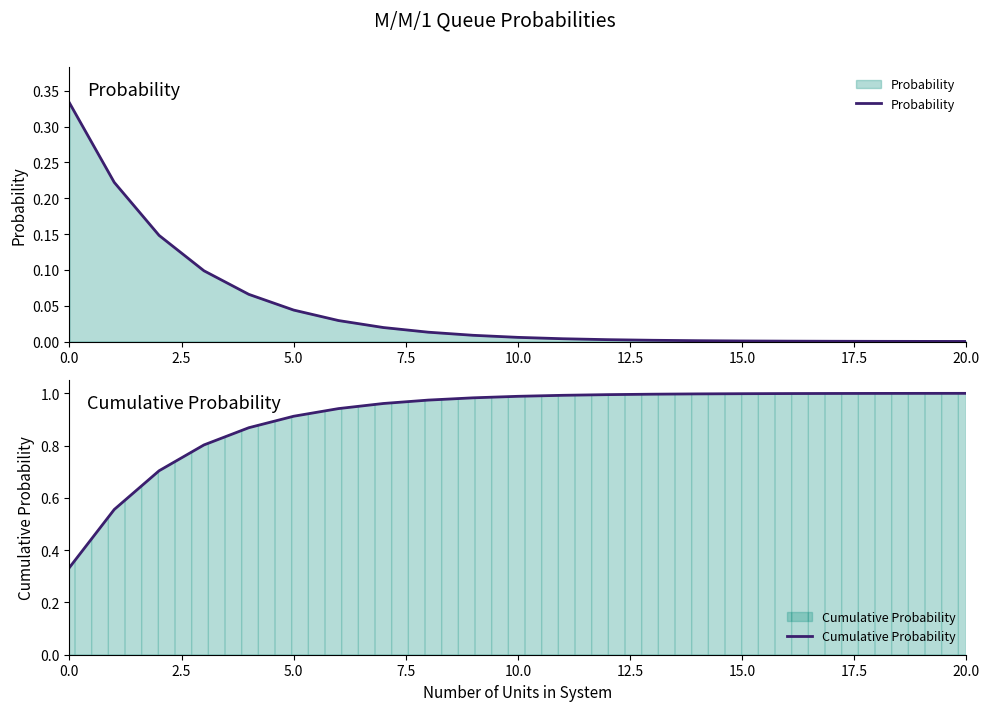

What is the label of the 15th point from the left?

14